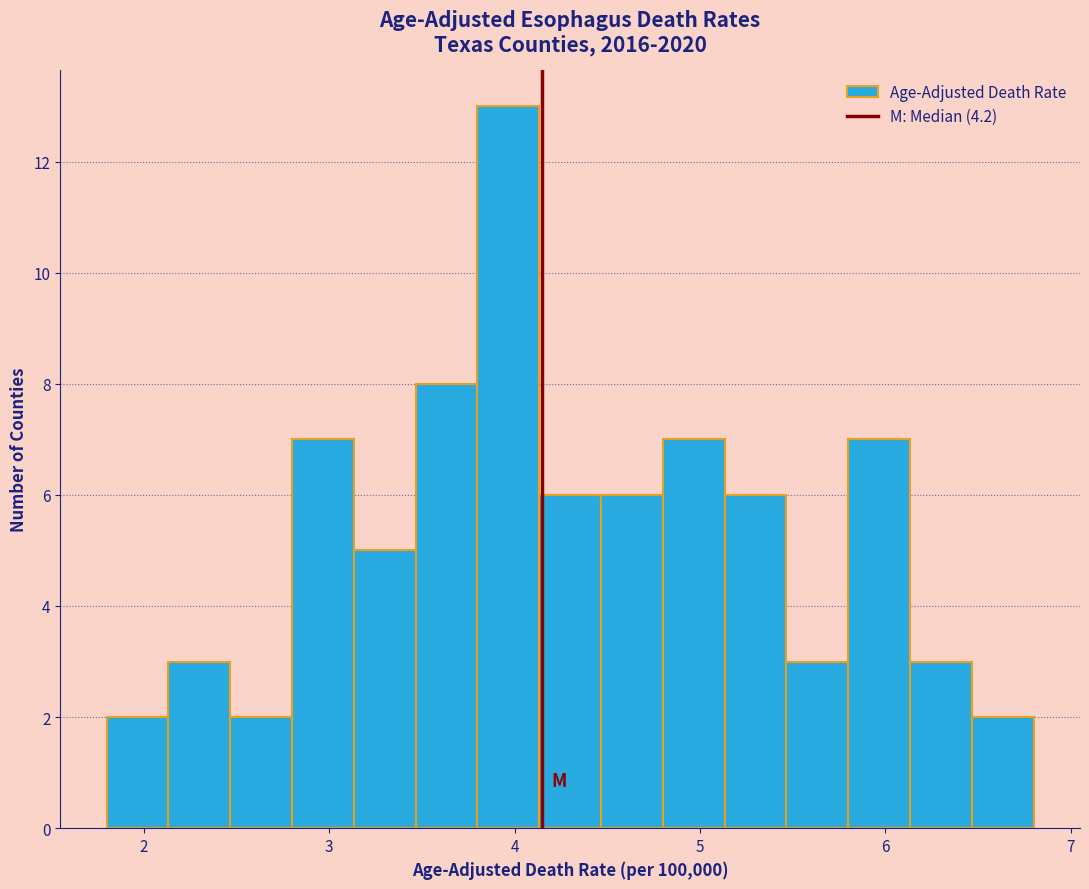

Around what value on the x-axis is the tallest bar? Give the approximate position of its centre, as read against the axis.

4.0